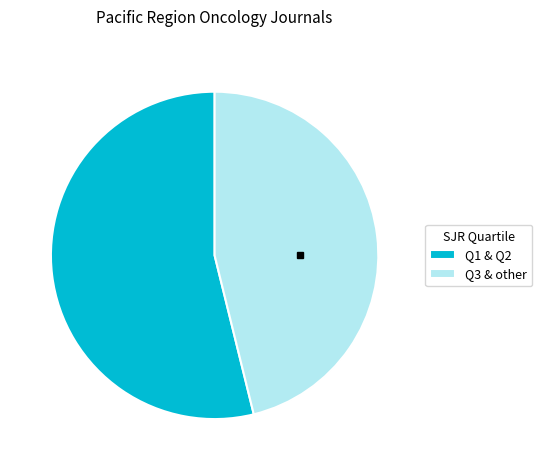

How many slices are in this pie chart?

2